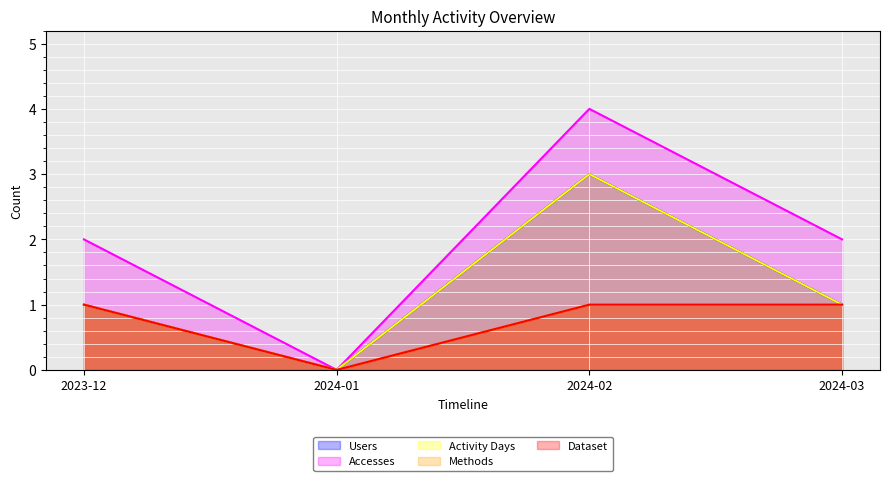

What is the sum of the Dataset values at 2023-12 and 2024-02?

2